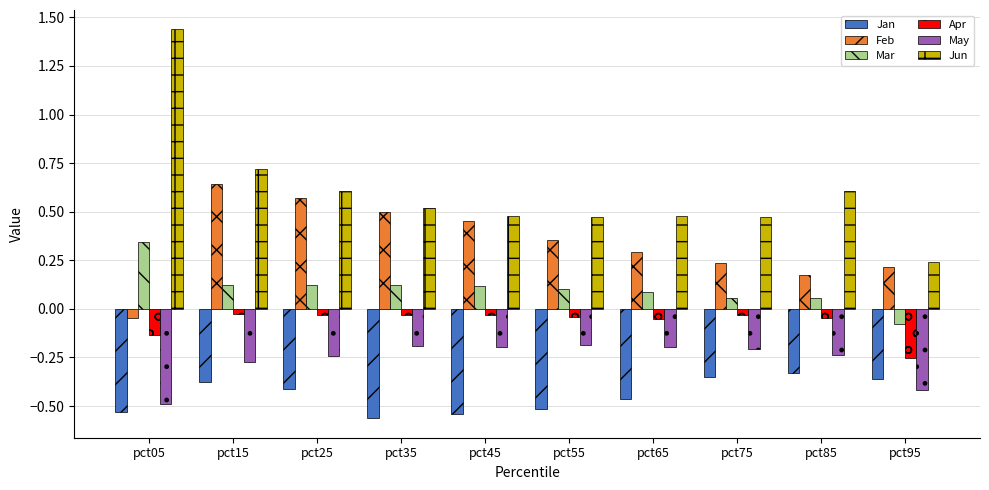

The May series shows -0.2 at pct25. True or false?

True